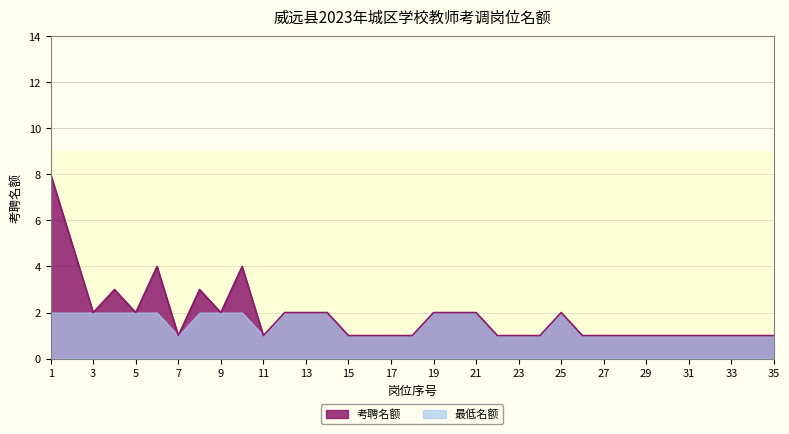

What is the sum of the values at 25 and 32?

3